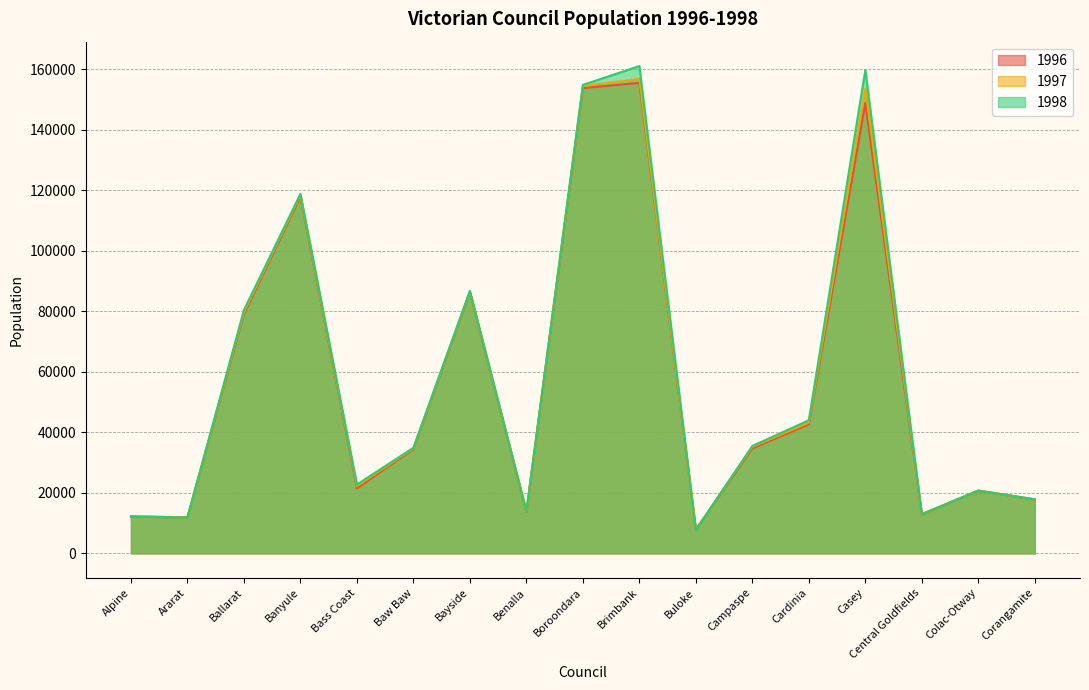

True or false: 1998 and 1997 cross at least once.

True